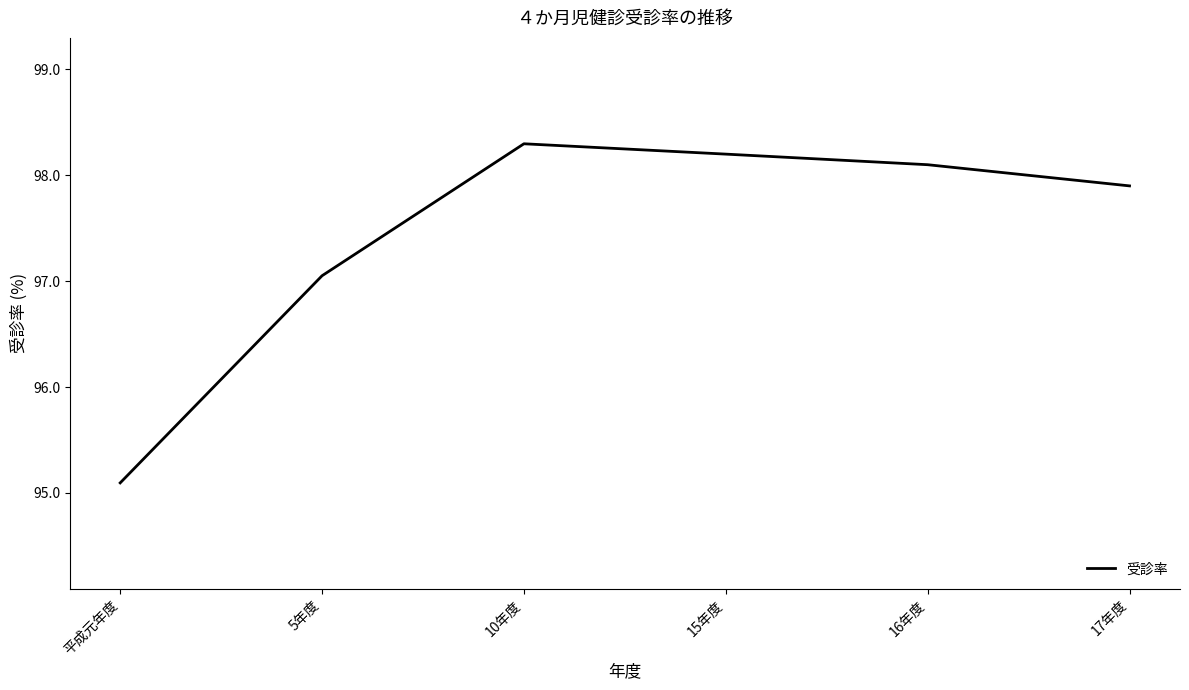

Between 17年度 and 15年度, which is larger?

15年度